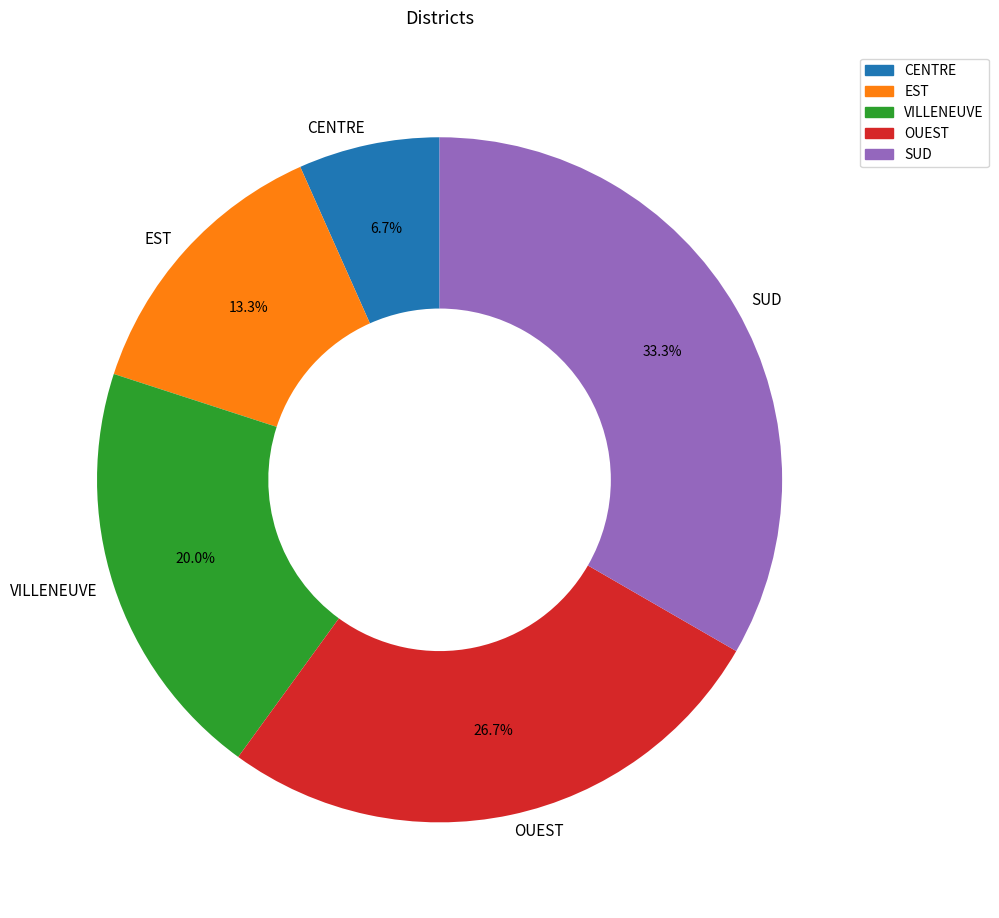

To the nearest percent, what is the difference between the SUD and EST slice percentages?

20%